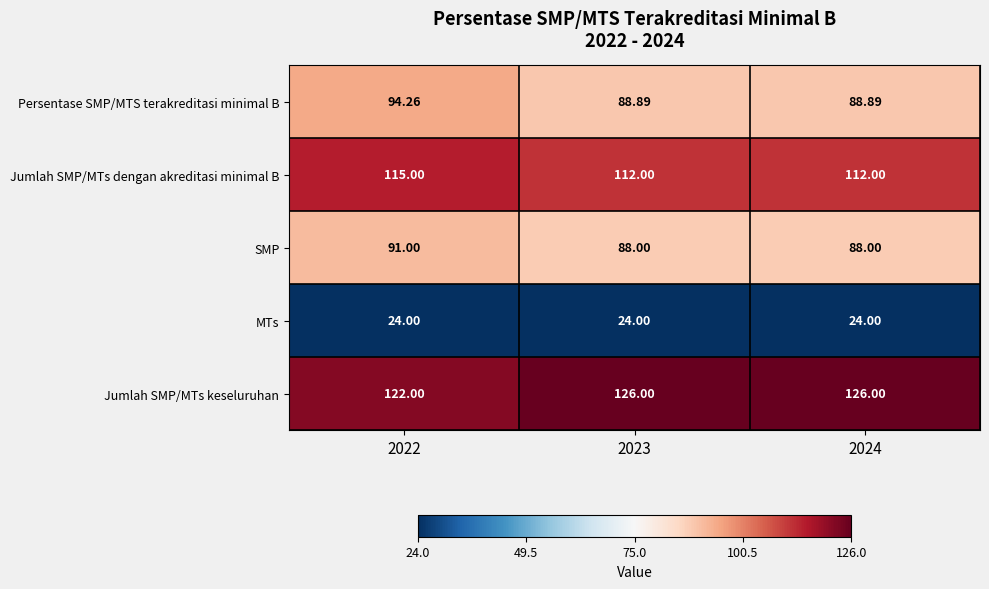

Count the number of categories in the chart.

3